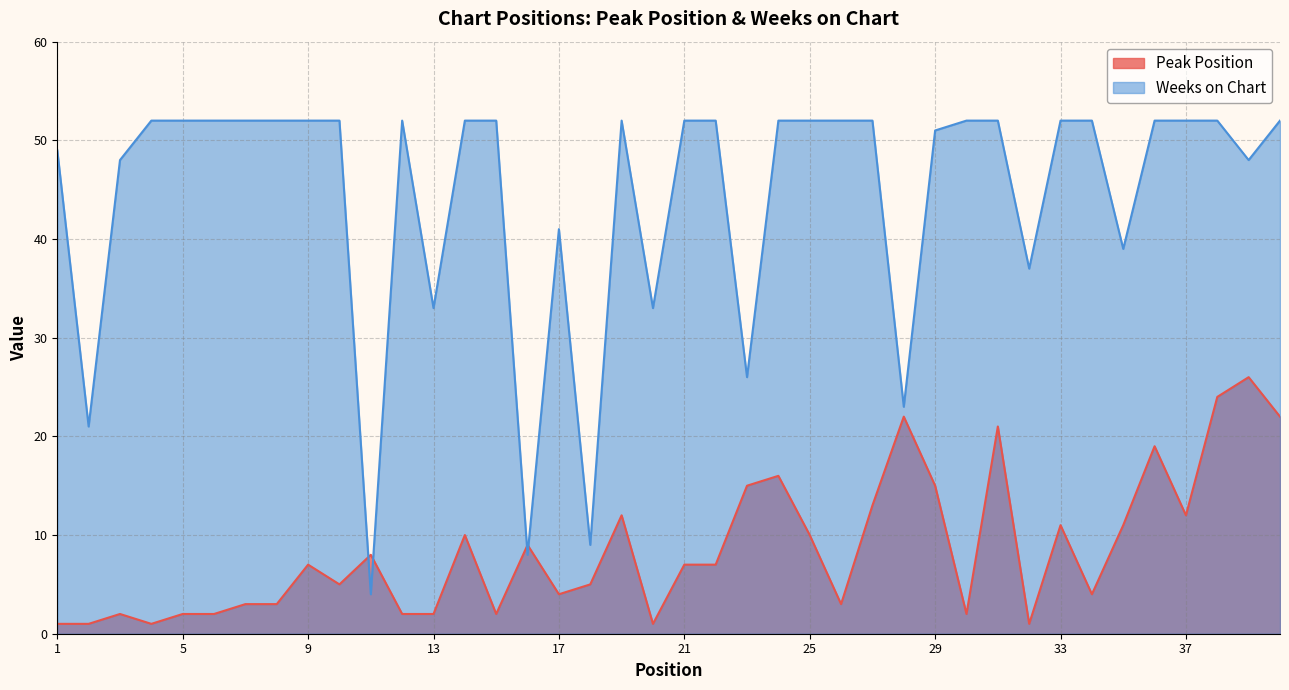

True or false: Weeks on Chart and Peak Position cross at least once.

True